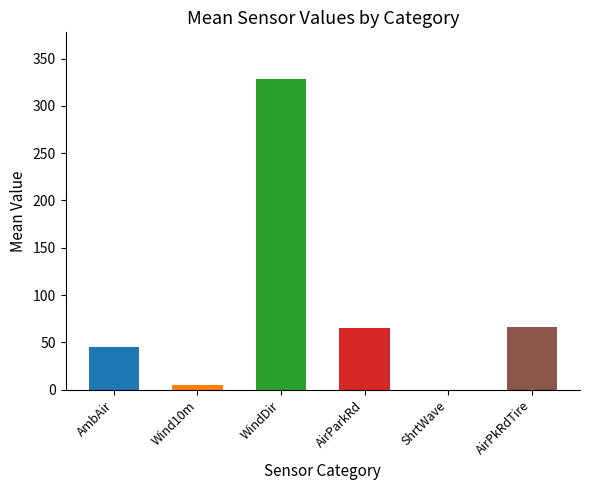

Which label corresponds to the largest value in the chart?

WindDir